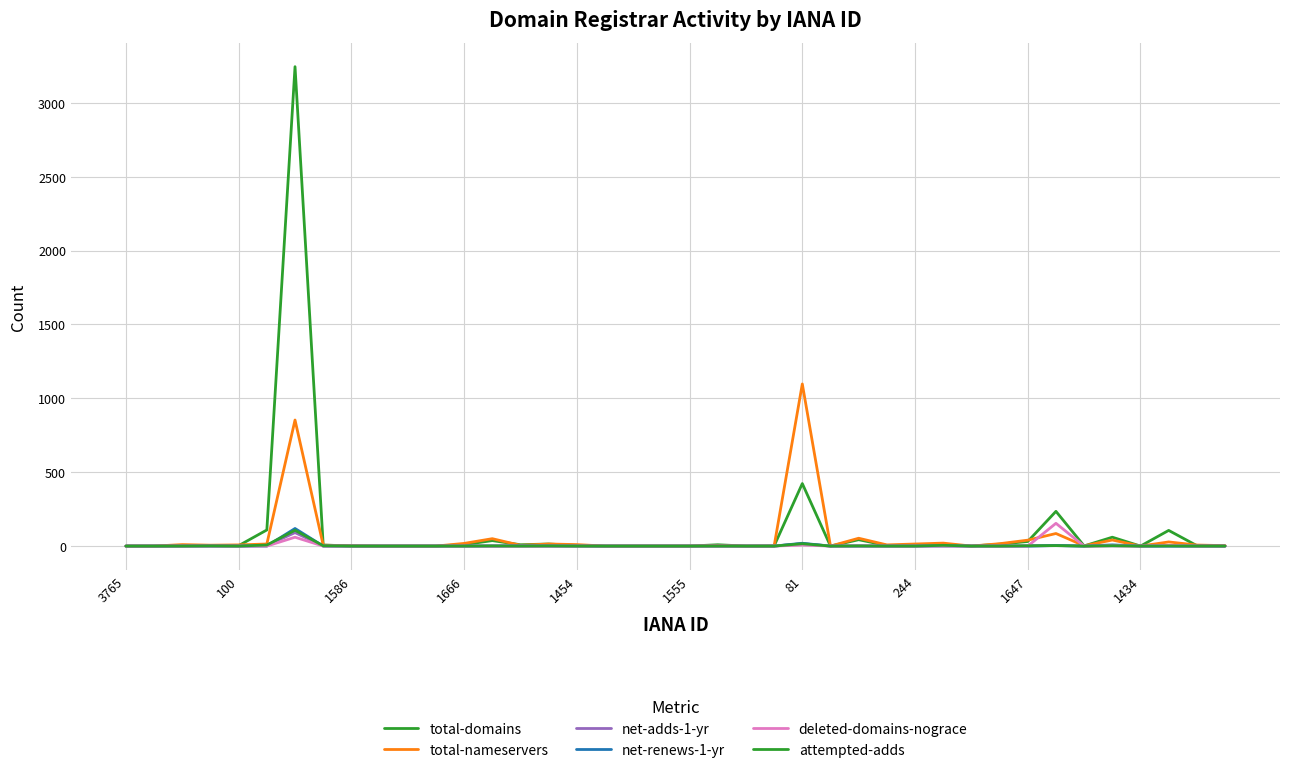

True or false: total-nameservers and net-renews-1-yr cross at least once.

False